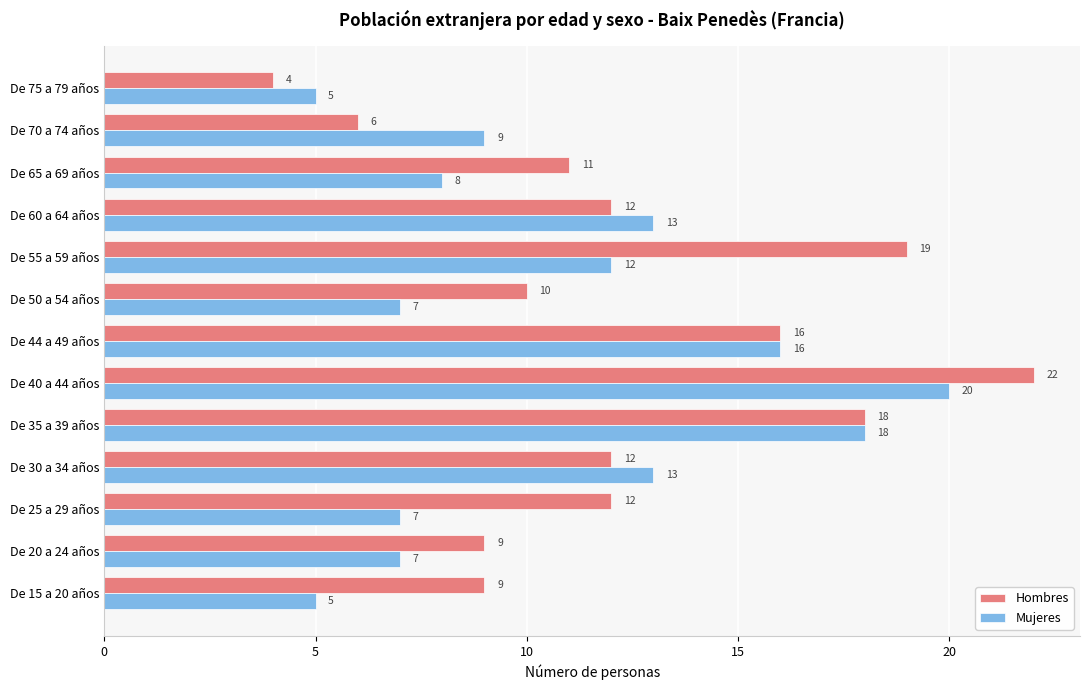

What is the spread (max minus min) of values at De 15 a 20 años?

4